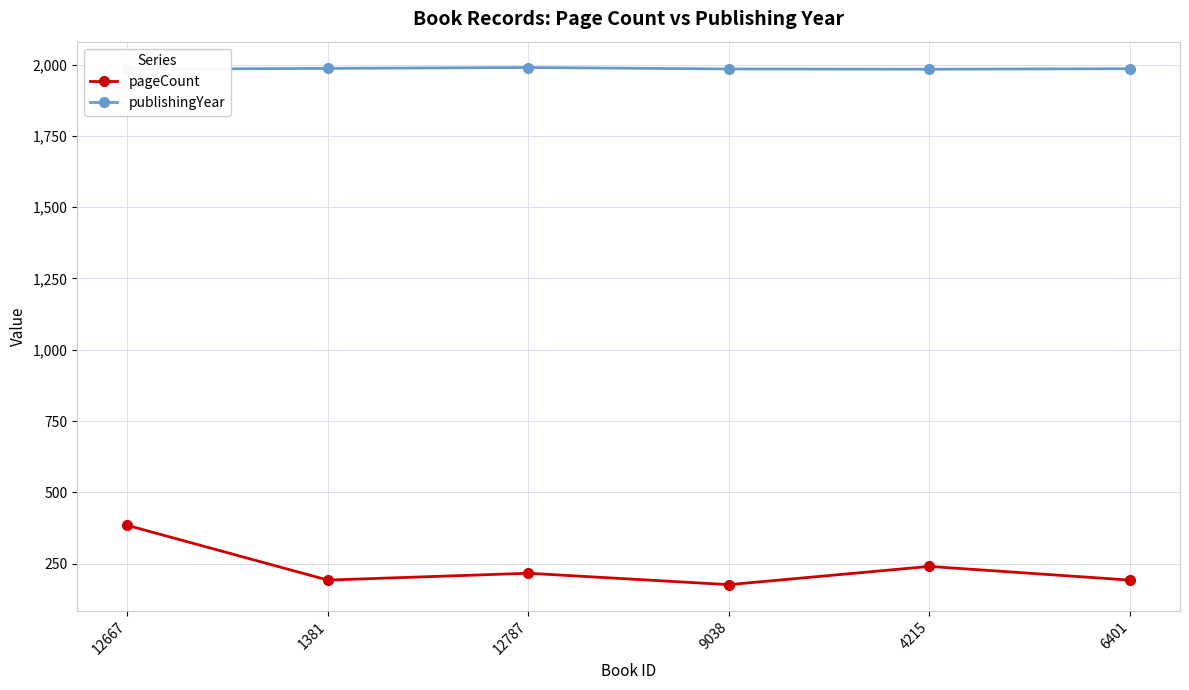

What is the difference between the maximum and minimum values in the pageCount series?

208